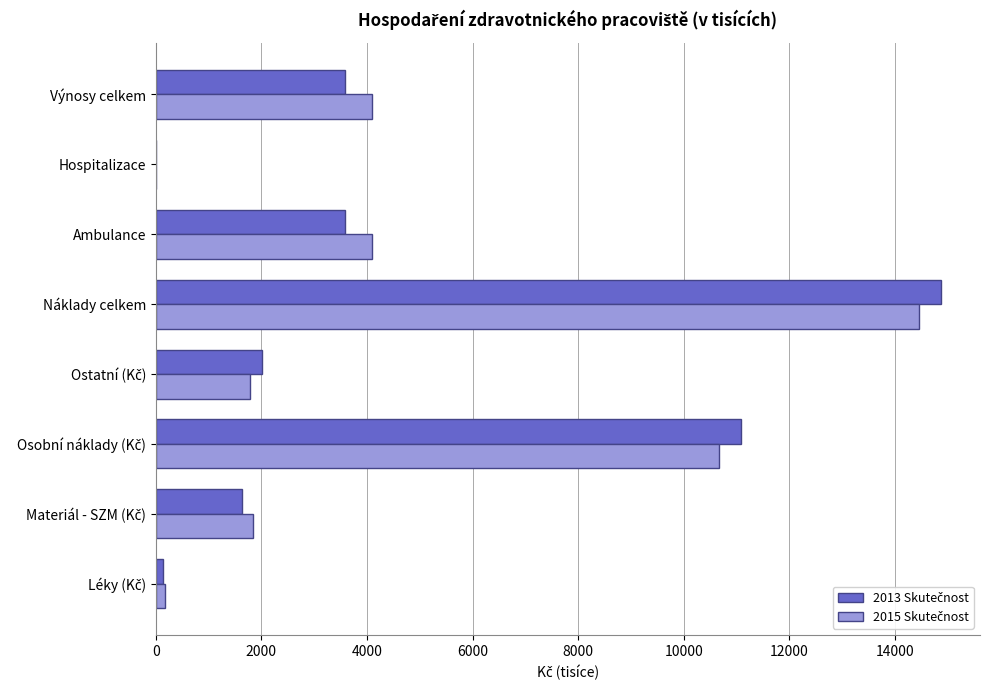

At which category is the sum across all series the highest?

Náklady celkem